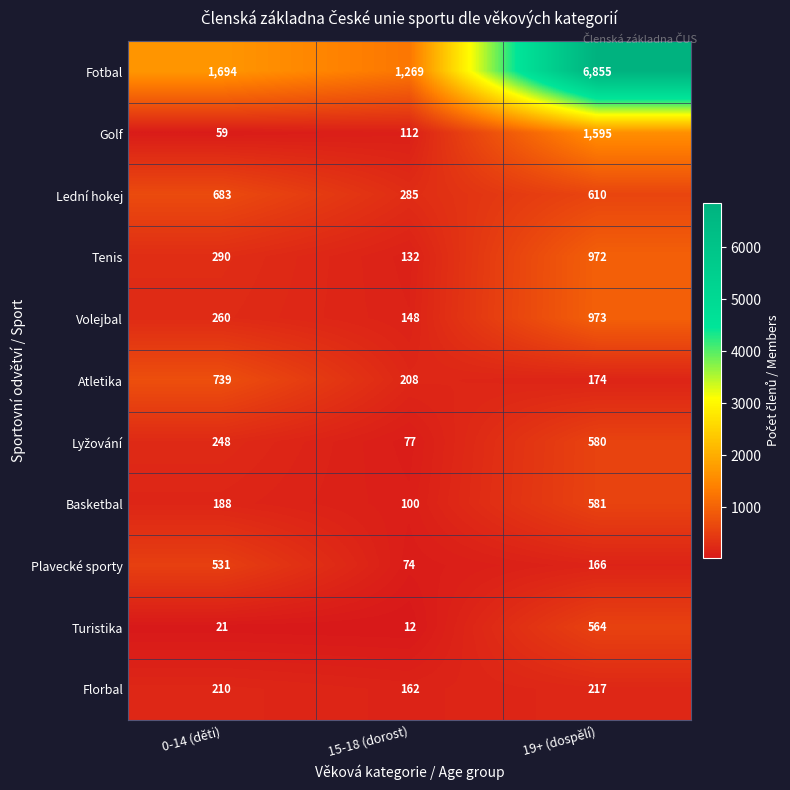

Count the number of categories in the chart.

3